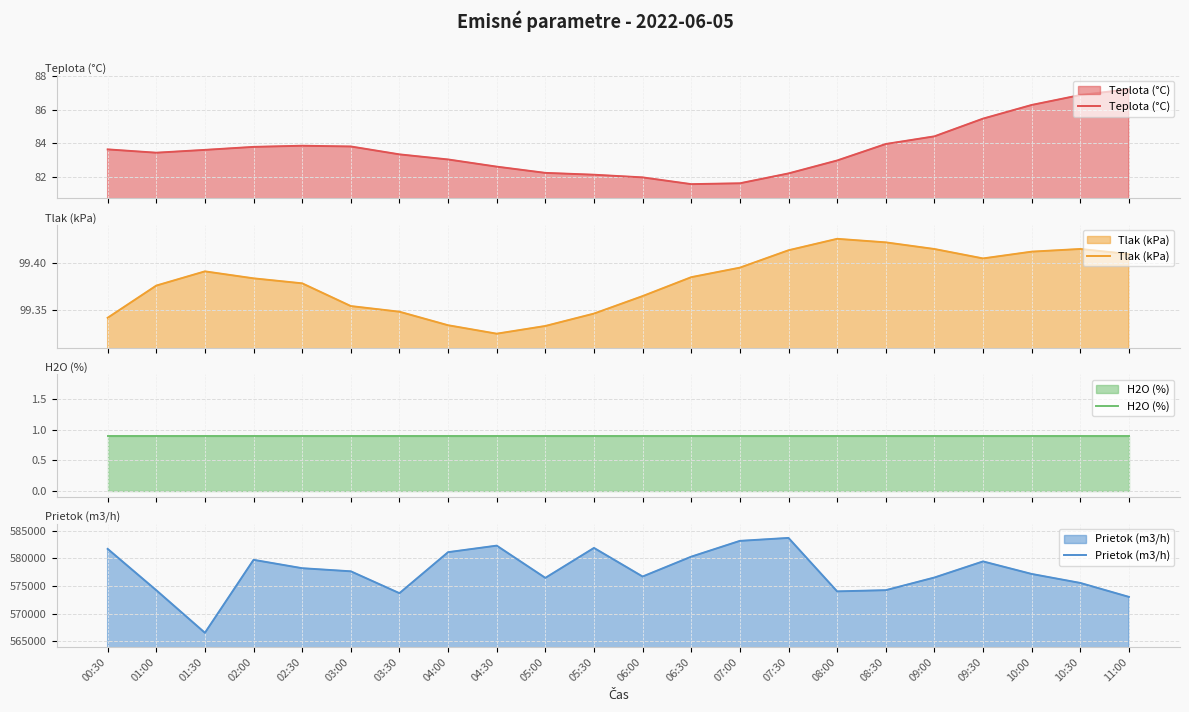

Reading right to left, what are all the values shown in this chart?

Teplota (°C): 11:00=87.2	10:30=86.9	10:00=86.3	09:30=85.5	09:00=84.4	08:30=84.0	08:00=83.0	07:30=82.2	07:00=81.6	06:30=81.6	06:00=82.0	05:30=82.1	05:00=82.2	04:30=82.6	04:00=83.0	03:30=83.3	03:00=83.8	02:30=83.9	02:00=83.8	01:30=83.6	01:00=83.4	00:30=83.6
Tlak (kPa): 11:00=99.4	10:30=99.4	10:00=99.4	09:30=99.4	09:00=99.4	08:30=99.4	08:00=99.4	07:30=99.4	07:00=99.4	06:30=99.4	06:00=99.4	05:30=99.3	05:00=99.3	04:30=99.3	04:00=99.3	03:30=99.3	03:00=99.4	02:30=99.4	02:00=99.4	01:30=99.4	01:00=99.4	00:30=99.3
H2O (%): 11:00=0.9	10:30=0.9	10:00=0.9	09:30=0.9	09:00=0.9	08:30=0.9	08:00=0.9	07:30=0.9	07:00=0.9	06:30=0.9	06:00=0.9	05:30=0.9	05:00=0.9	04:30=0.9	04:00=0.9	03:30=0.9	03:00=0.9	02:30=0.9	02:00=0.9	01:30=0.9	01:00=0.9	00:30=0.9
Prietok (m3/h): 11:00=573031.9	10:30=575549.9	10:00=577171.1	09:30=579433.6	09:00=576528.4	08:30=574244.3	08:00=574030.6	07:30=583671.8	07:00=583140.9	06:30=580289.7	06:00=576708.4	05:30=581868.2	05:00=576465.1	04:30=582280.8	04:00=581100.8	03:30=573703.2	03:00=577648.3	02:30=578208.6	02:00=579721.0	01:30=566556.7	01:00=574233.6	00:30=581694.7